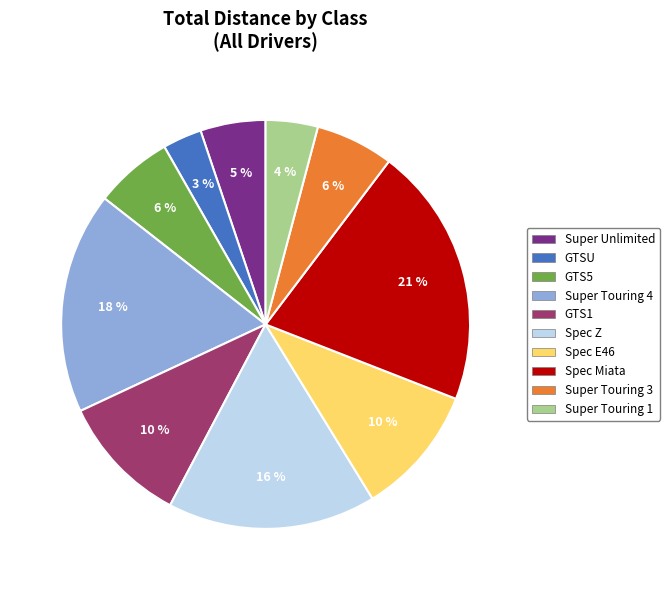

To the nearest percent, what portion does GTS5 represent?

6%